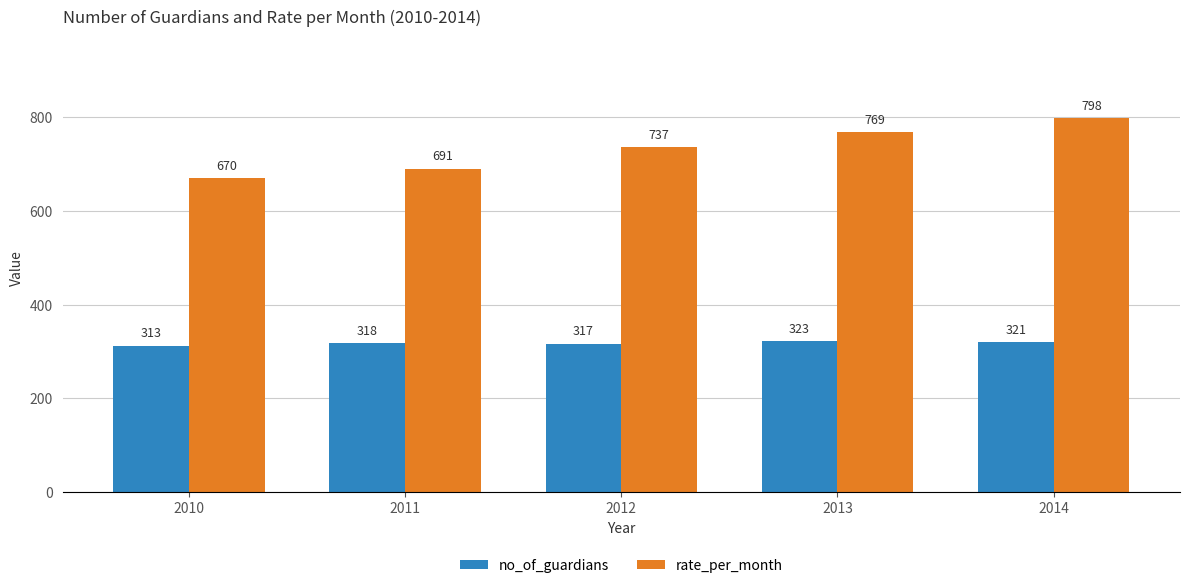

At 2011, list the series in order from largest to smallest.

rate_per_month, no_of_guardians